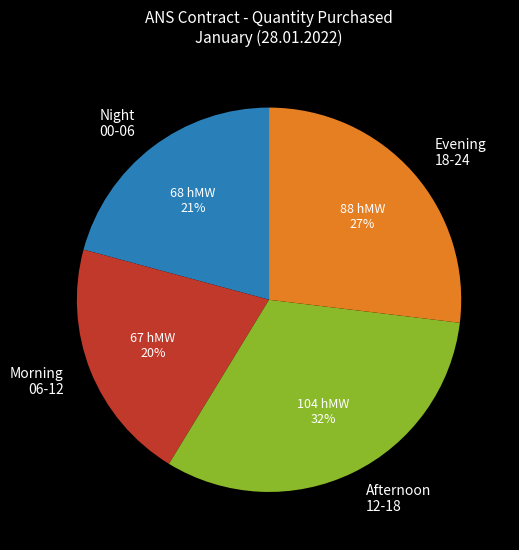

True or false: Afternoon 12-18 accounts for 44% of the total.

False